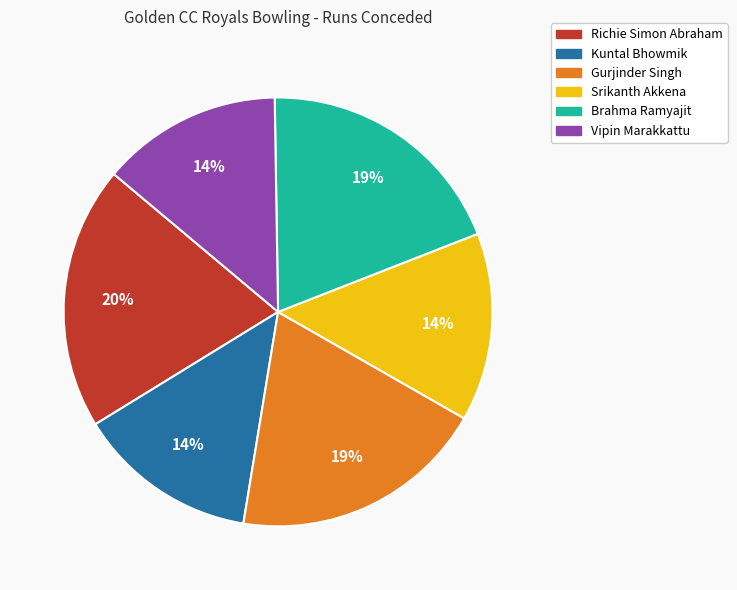

Does any single category account for the majority?

No